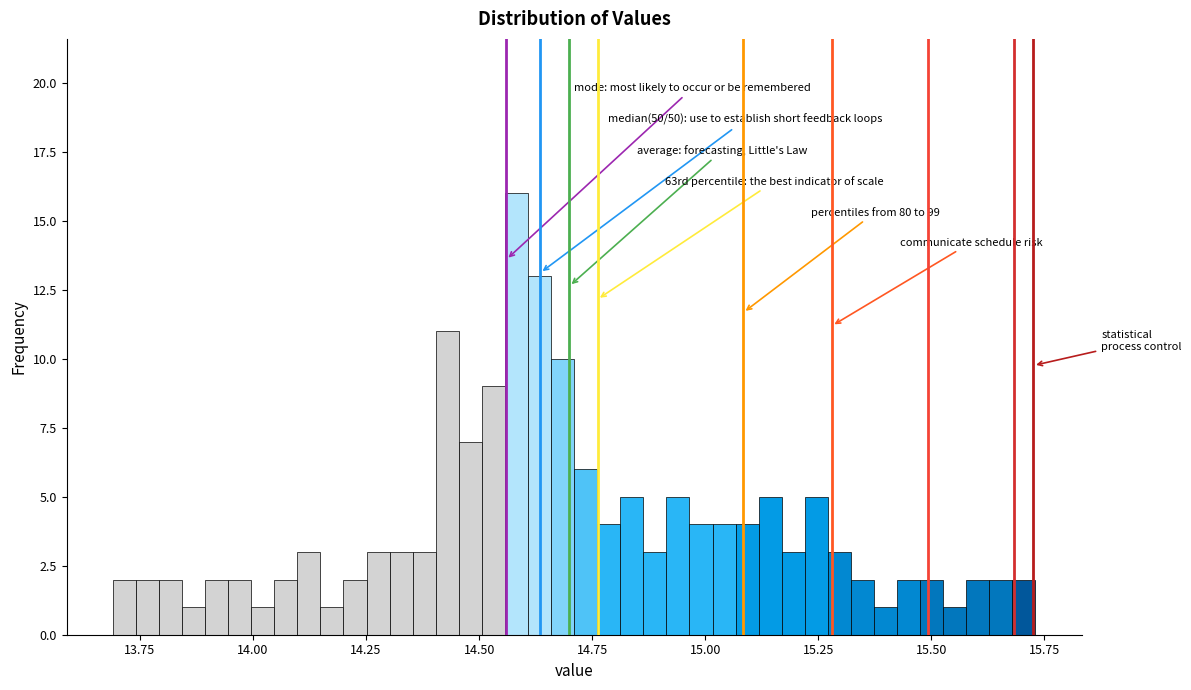

Read against the x-axis, roughly where is the centre of the tallest bar?

14.60